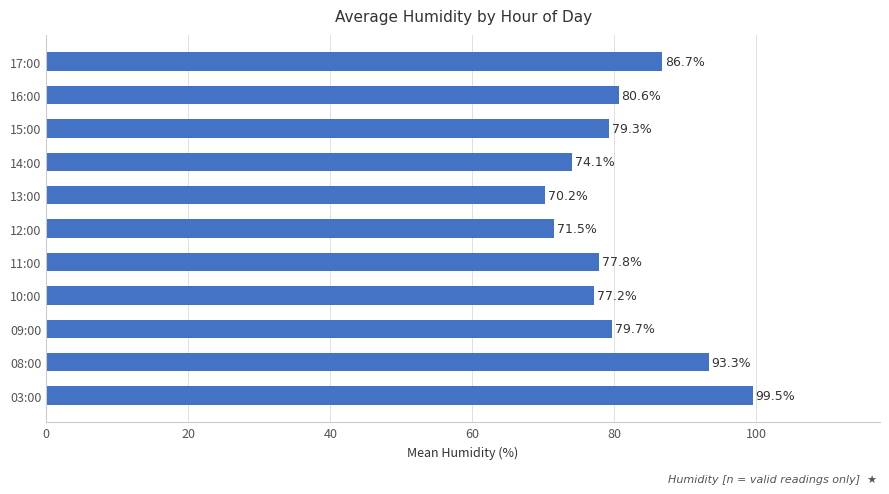

What is the difference between the values at 09:00 and 11:00?

1.9